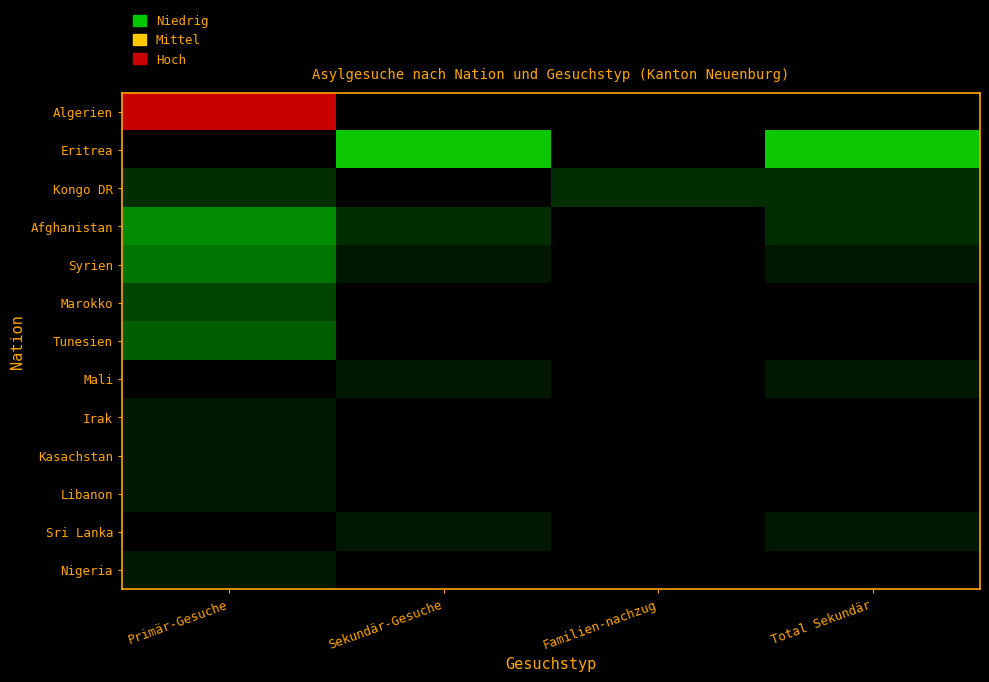

What is the difference between the Eritrea values at Familien-nachzug and Sekundär-Gesuche?

9